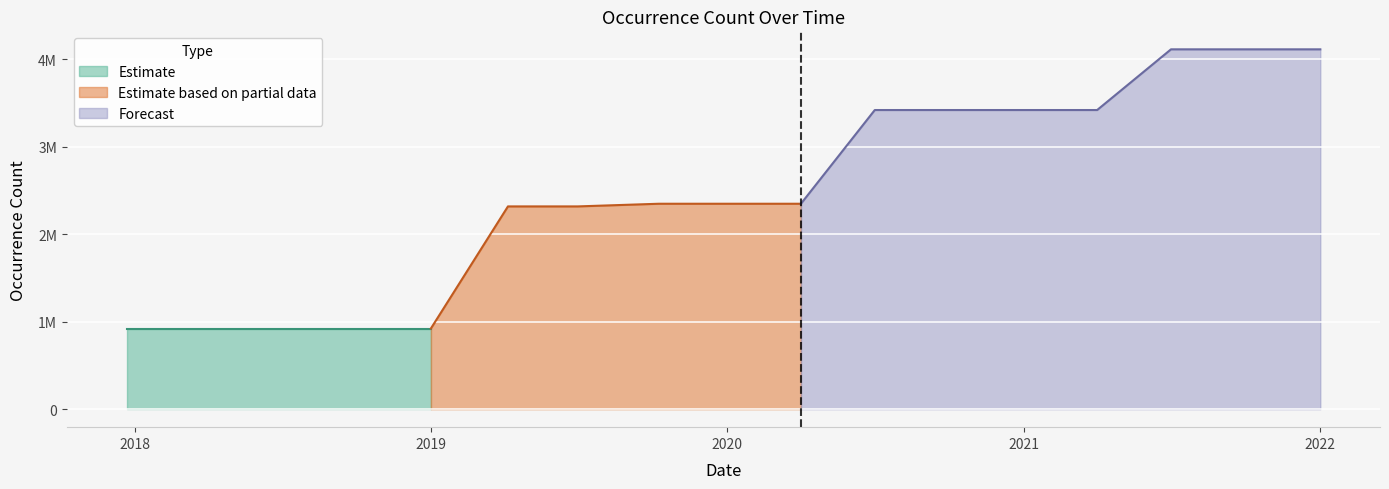

True or false: there are more than 2 points higher than both neighbors.

False